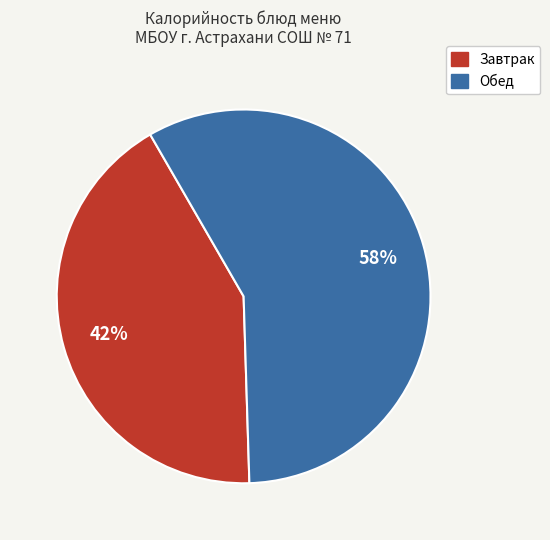

Count the number of slices in the pie.

2